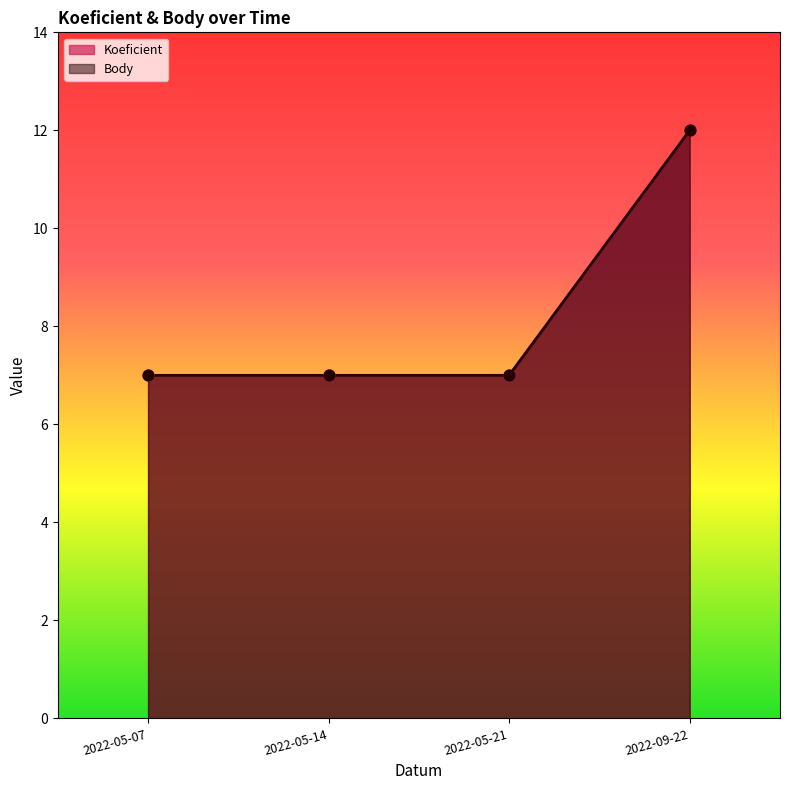

Which series has the largest total across all categories?

Koeficient